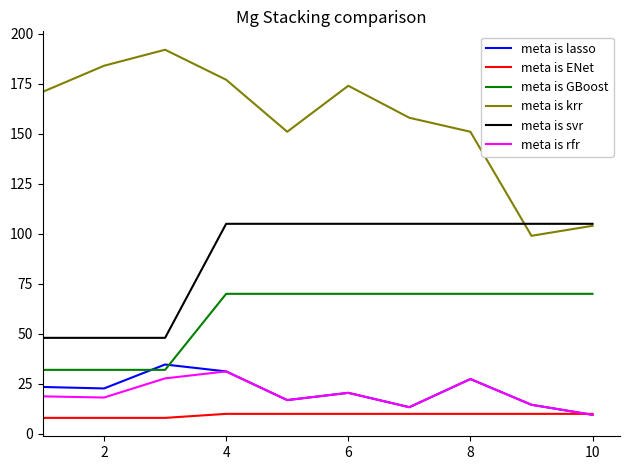

Which series has the largest range (max minus min)?

meta is krr